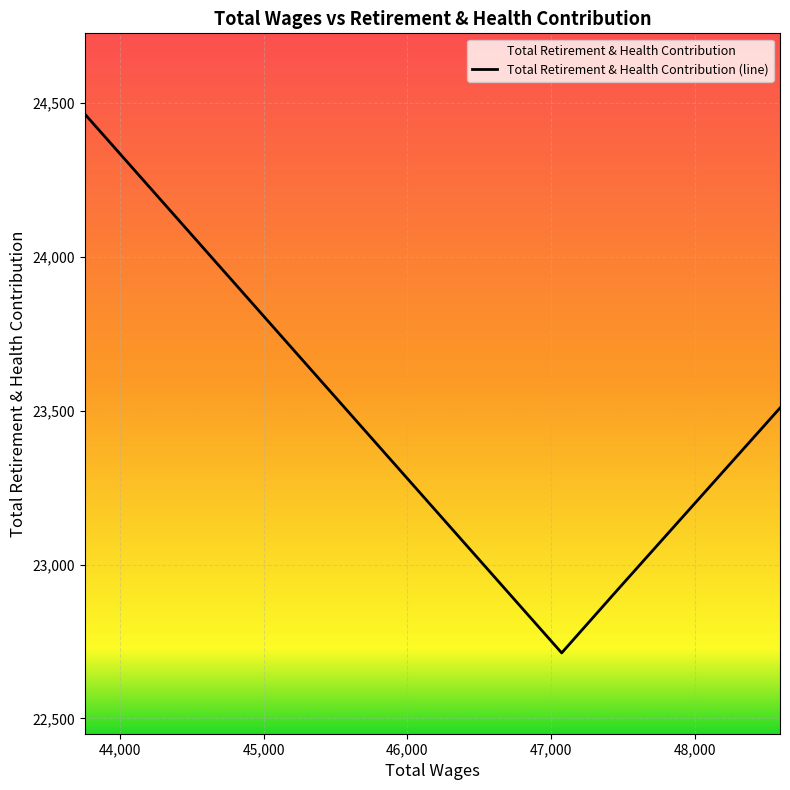

Reading left to right, extract all data points from this chart.

24464	22713	22923	23509